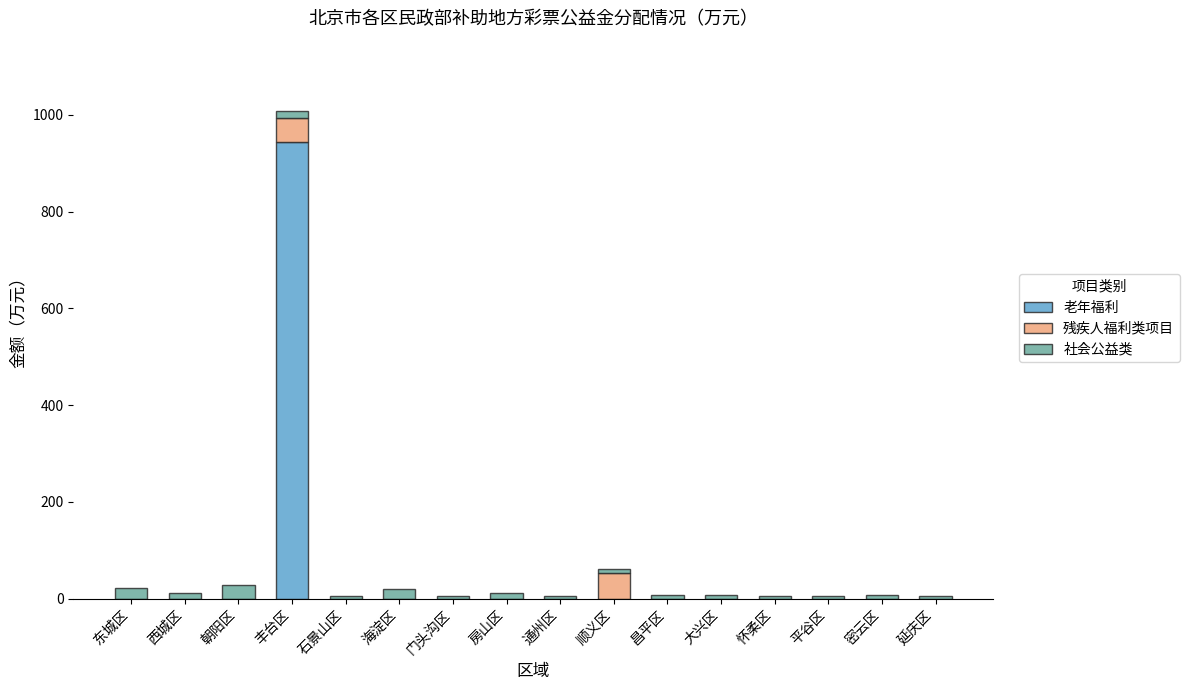

What is the highest value of the 老年福利 series?

944